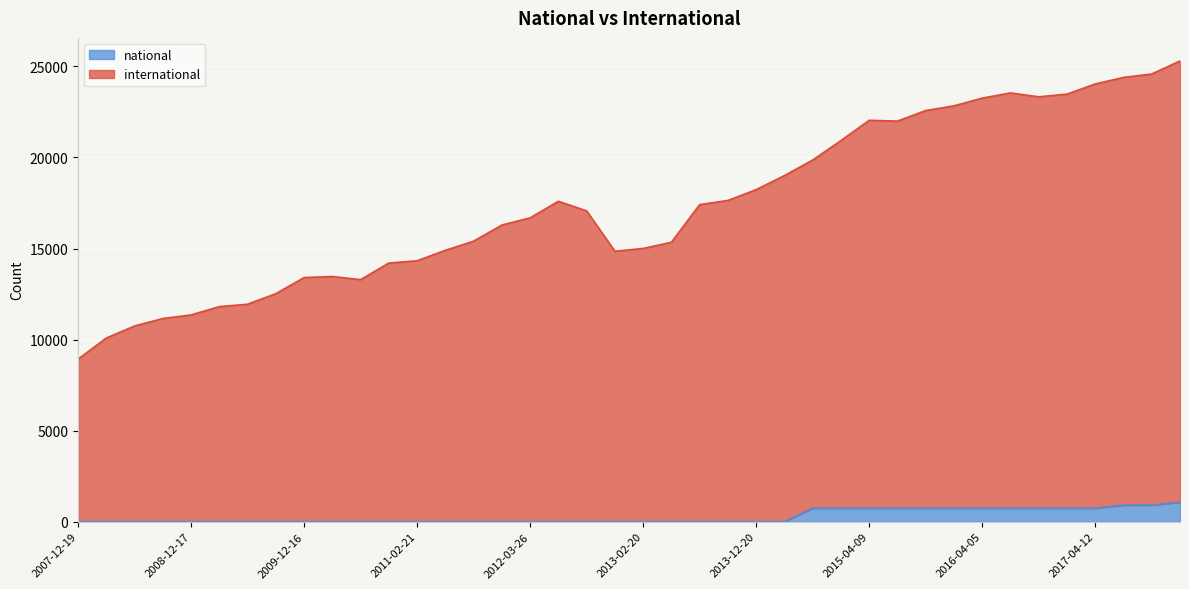

Between 2010-11-17 and 2015-04-09, which series saw the biggest shift?

international